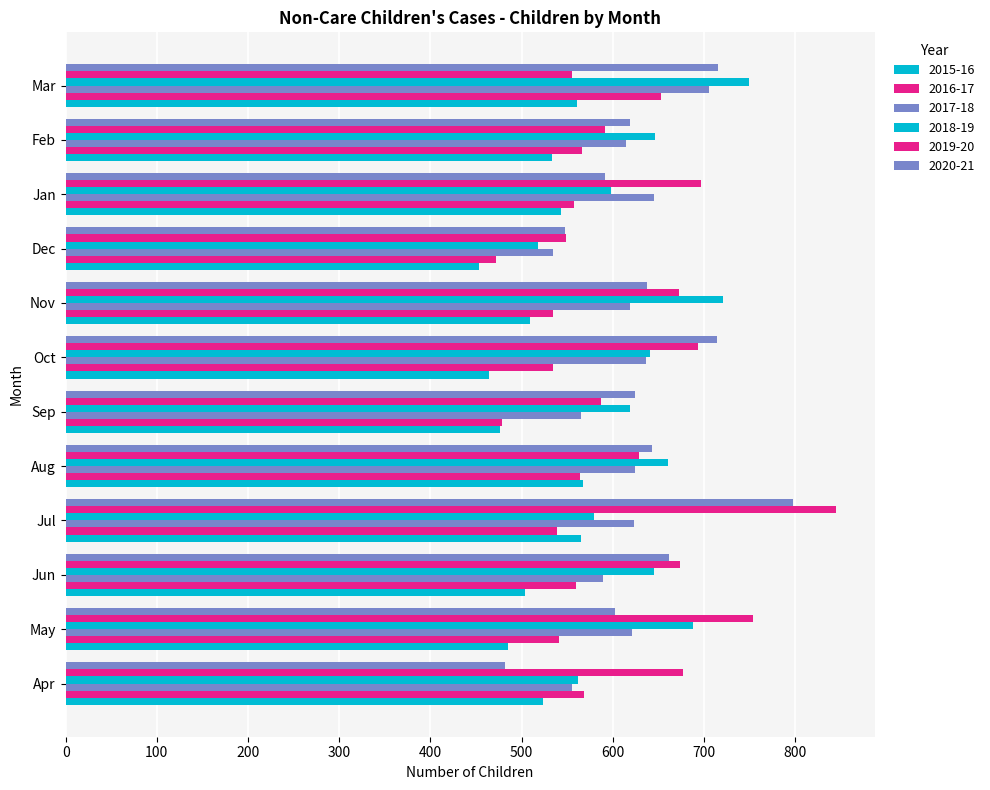

At which category is the sum across all series the highest?

Jul